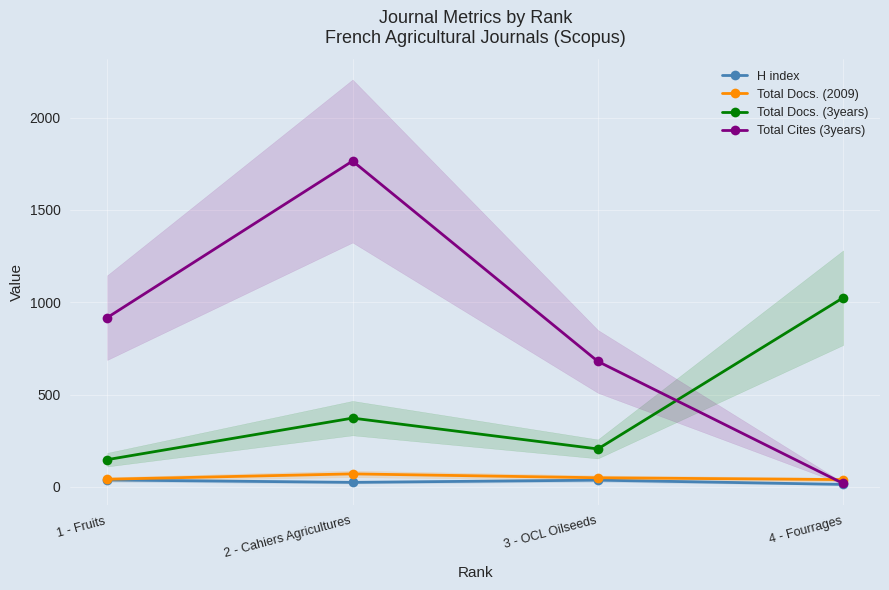

The value of Total Docs. (3years) at 3 - OCL Oilseeds is 206. True or false?

True